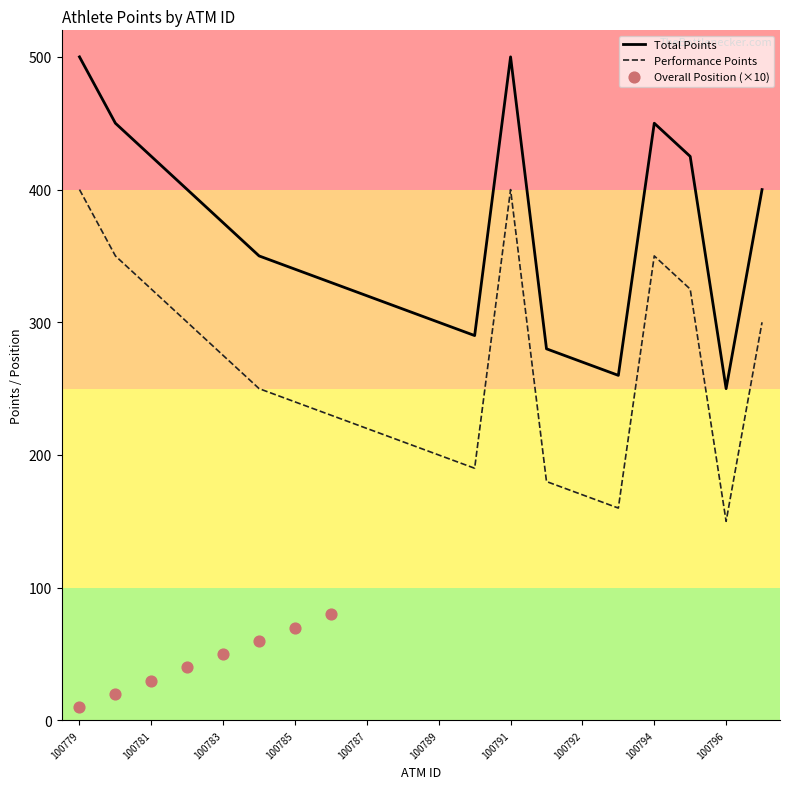

Is the value of Total Points at 100797 greater than the value of Performance Points at 100789?

No